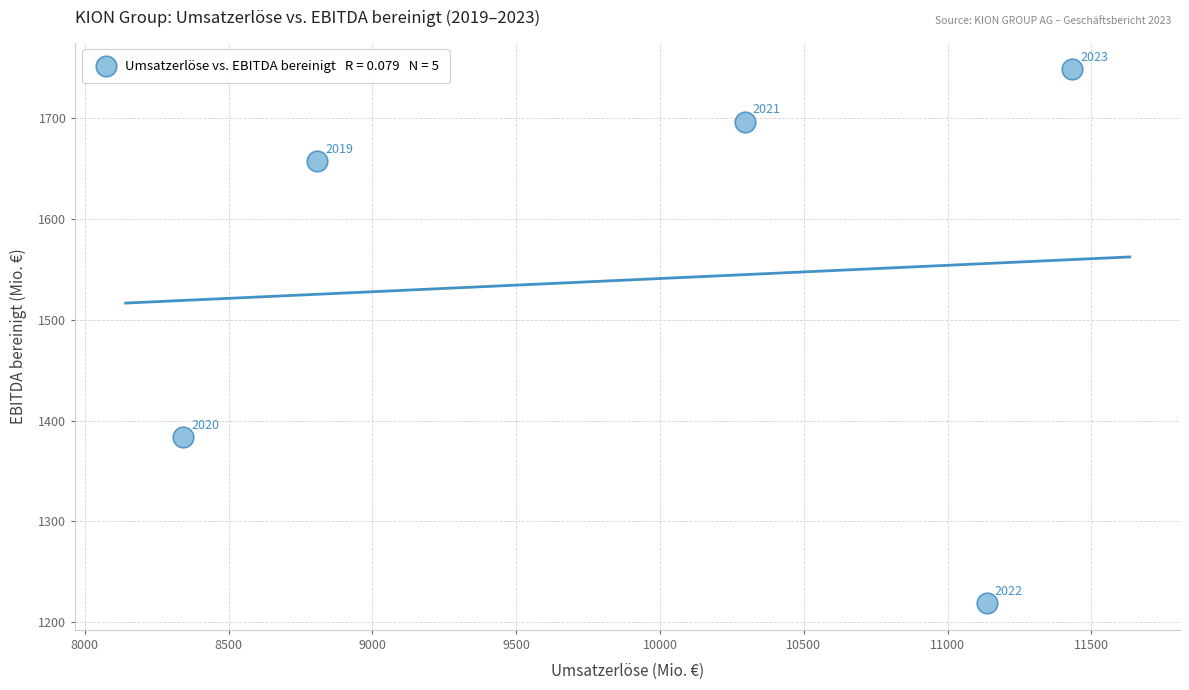

What Y value in the scatter plot is closest to 1483?

1383.5